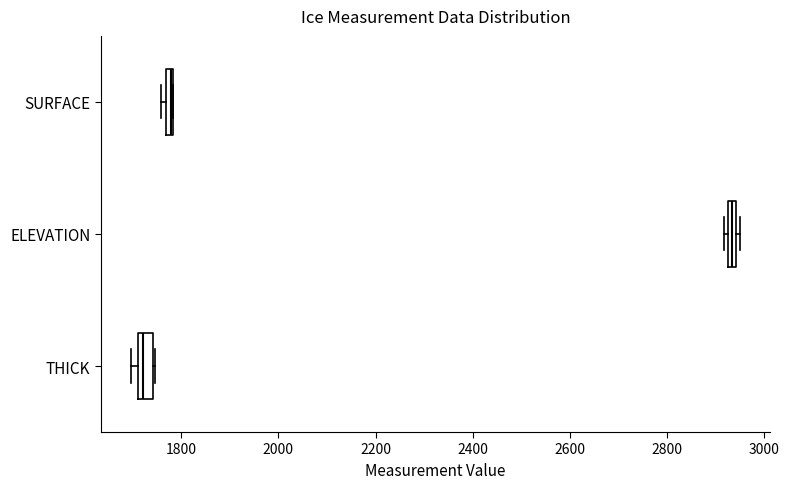

Where is the right edge of the box for THICK on the x-axis? The values are not printed on the chart, so give them approximately, as read against the axis.

1740